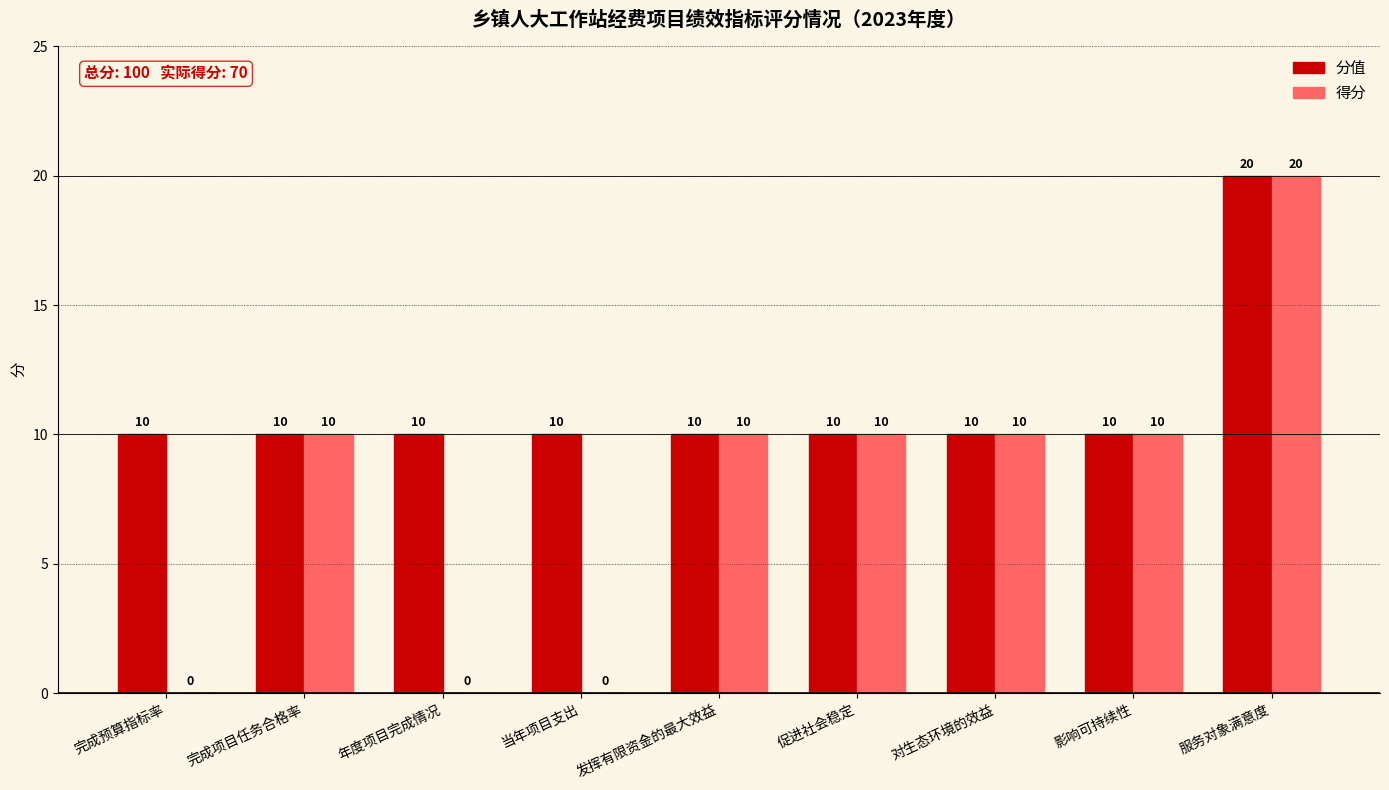

True or false: 得分 has a value of 28 at 服务对象满意度.

False